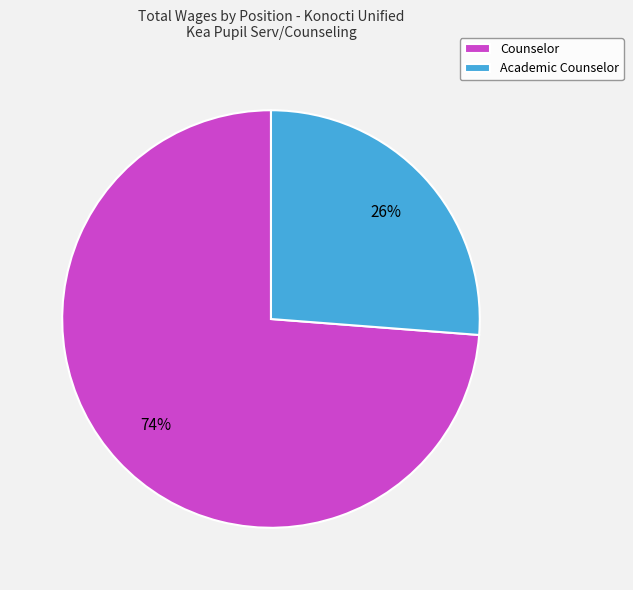

Which slice is the largest?

Counselor